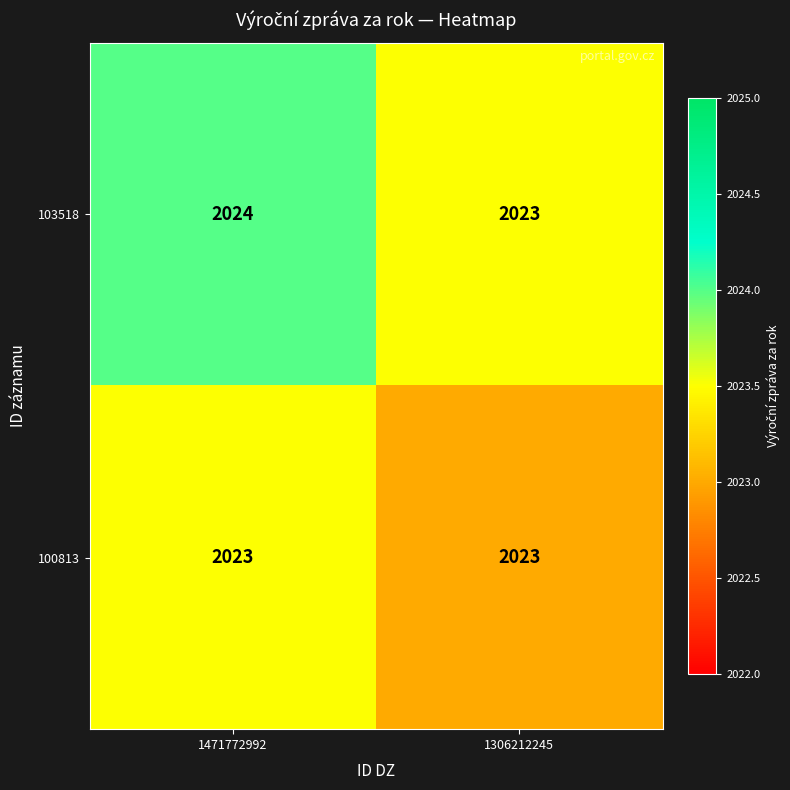

Is it true that 100813 equals 2023 at 1306212245?

True